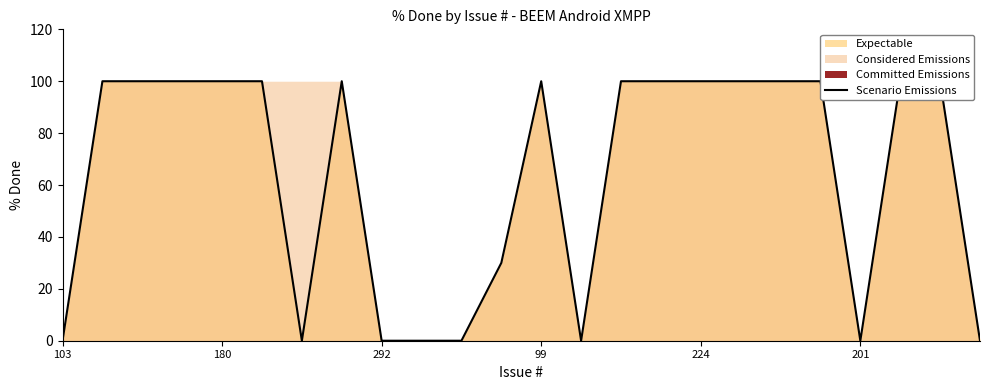

The chart shows a value of 0 at 6. True or false?

True